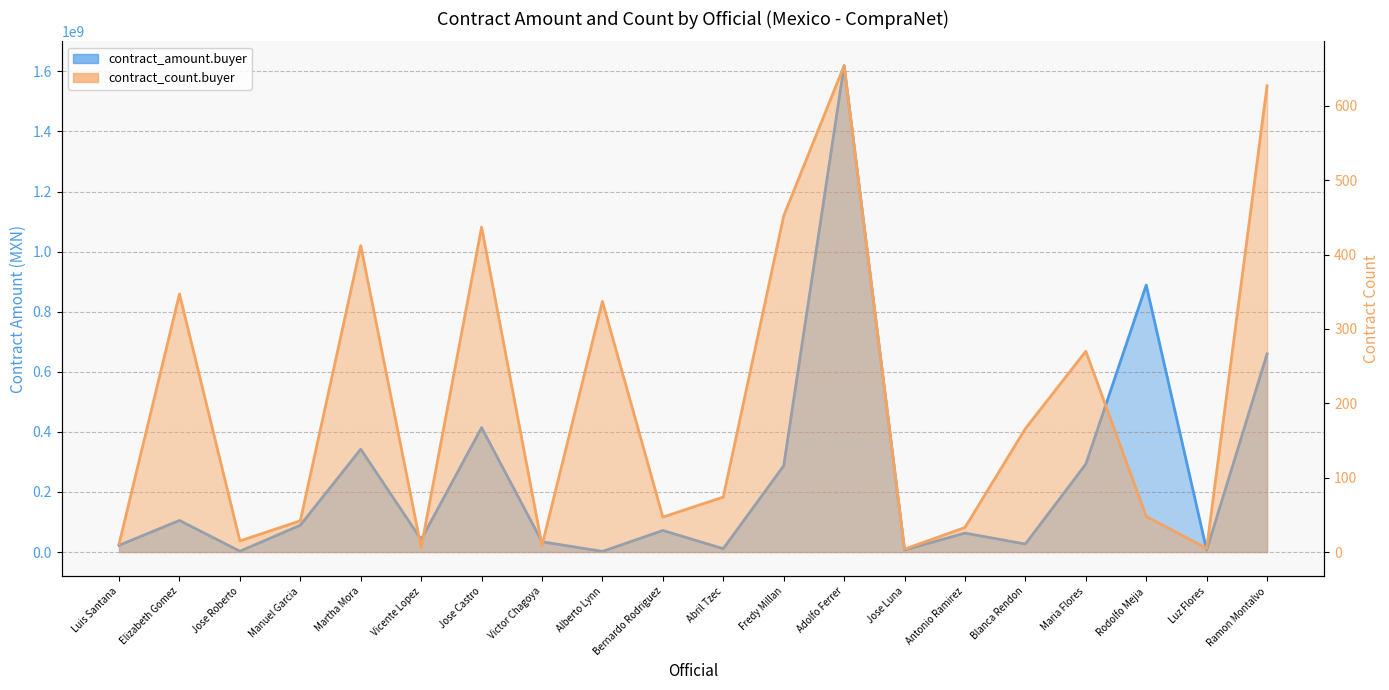

List the series in order of their peak value, highest first.

contract_amount.buyer, contract_count.buyer